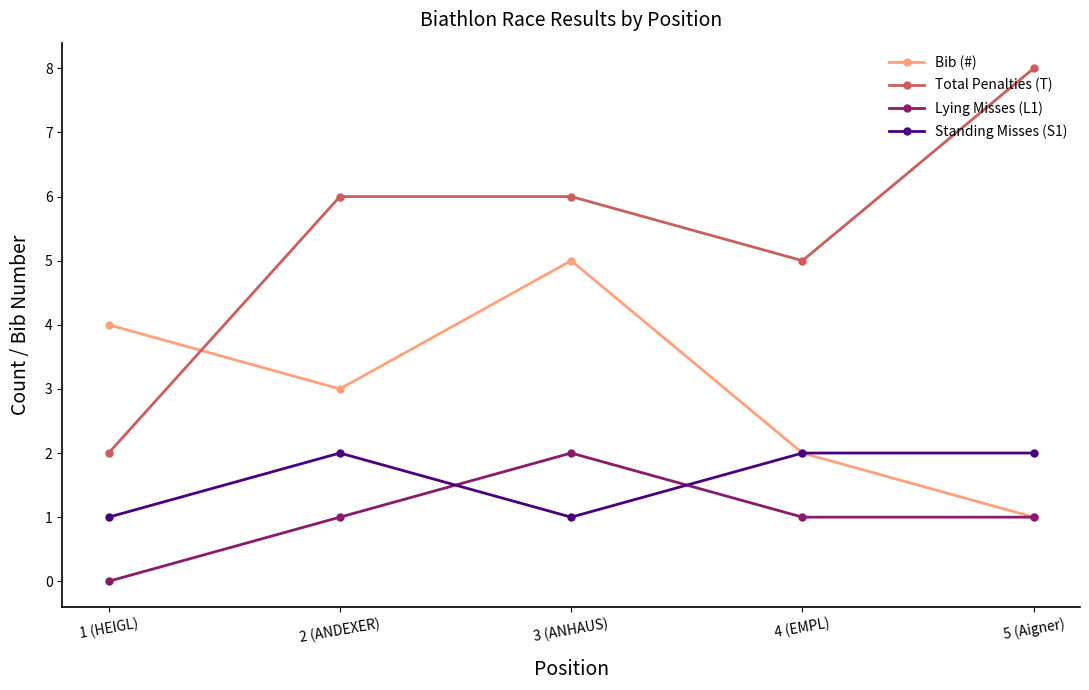

The Lying Misses (L1) series shows 1 at 2 (ANDEXER). True or false?

True